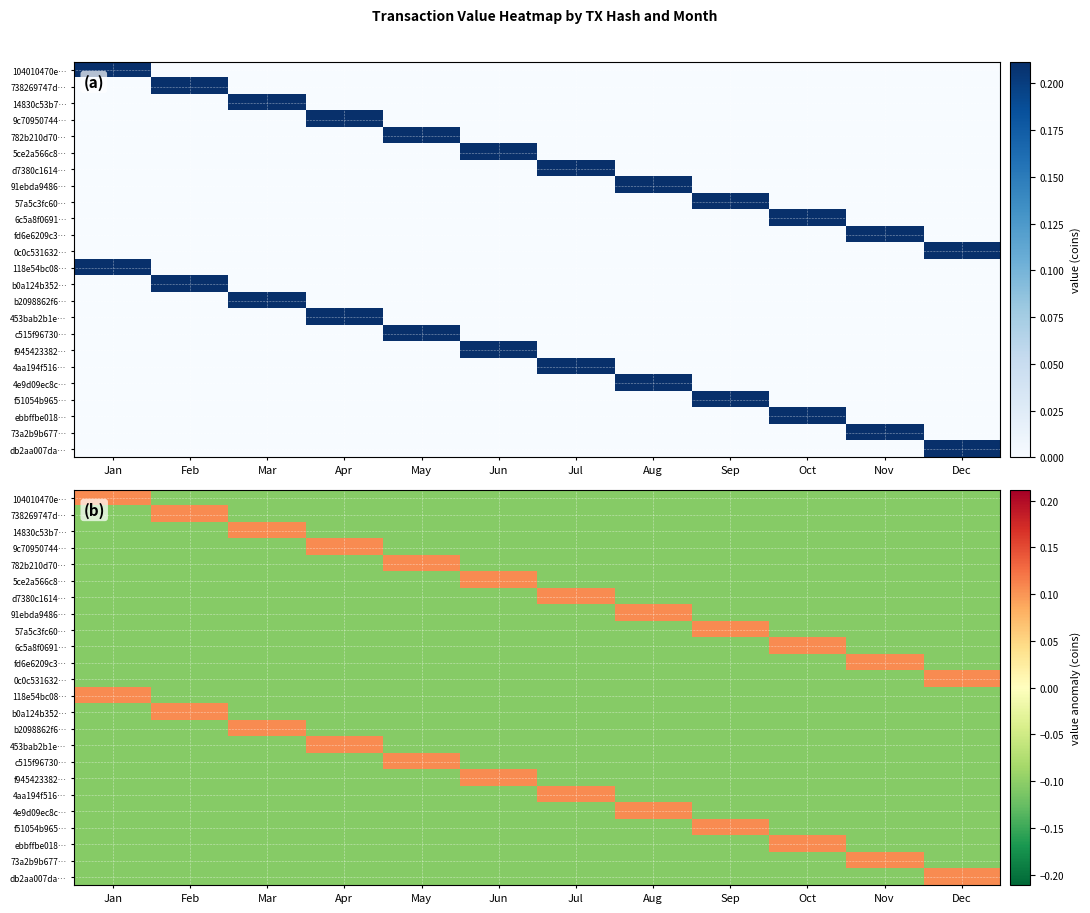

At which label does 4e9d09ec8c… first exceed 0?

Aug